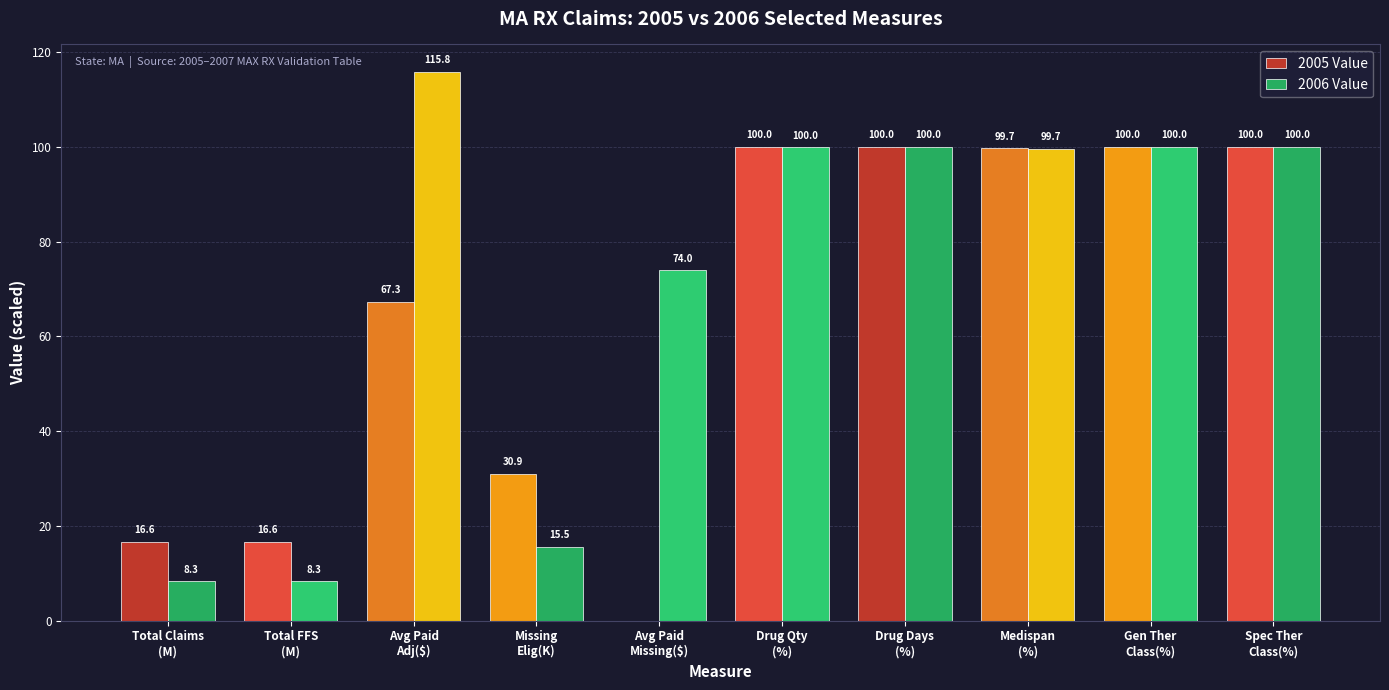

Which series has the largest total across all categories?

2006 Value